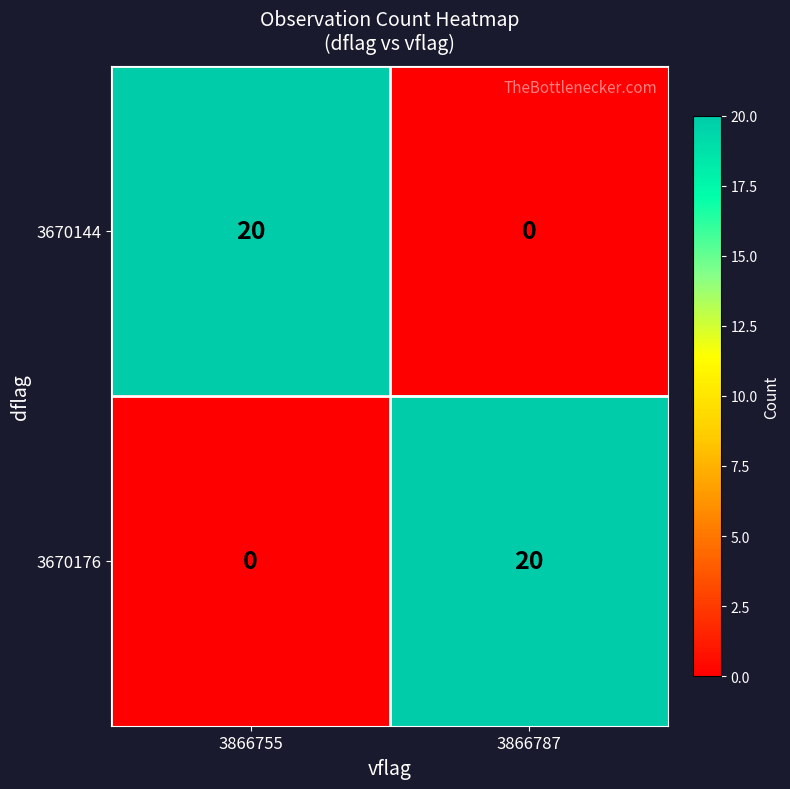

What is the total value across all series at 3866755?

20